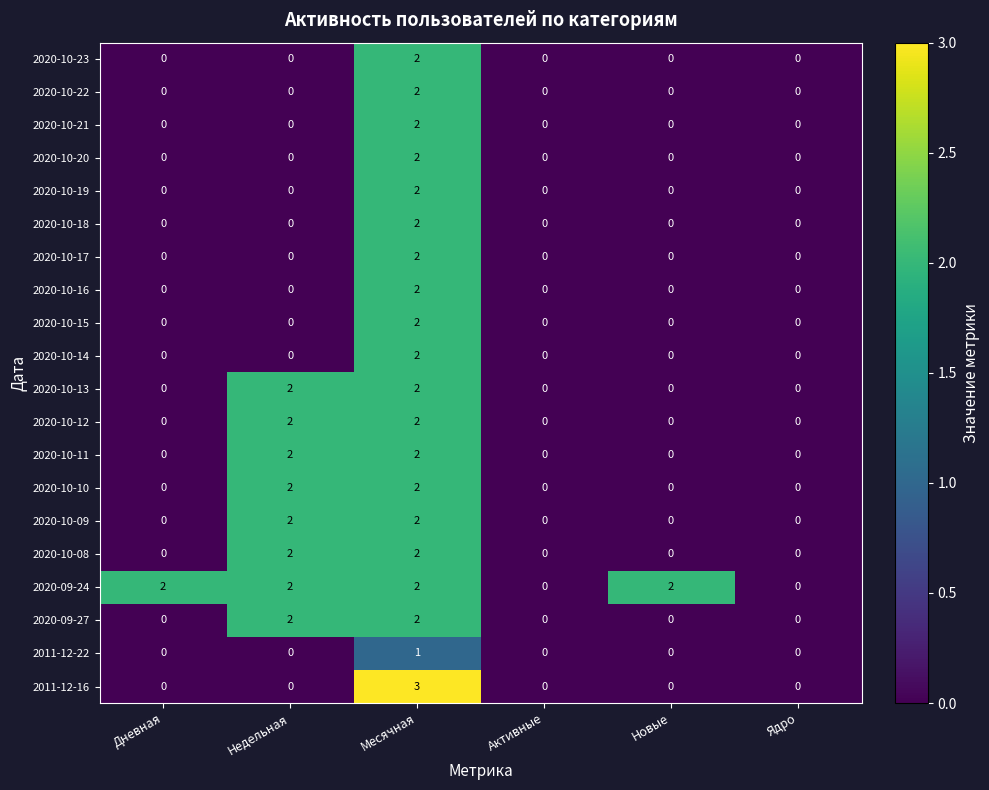

Which series has the widest spread of values?

2011-12-16